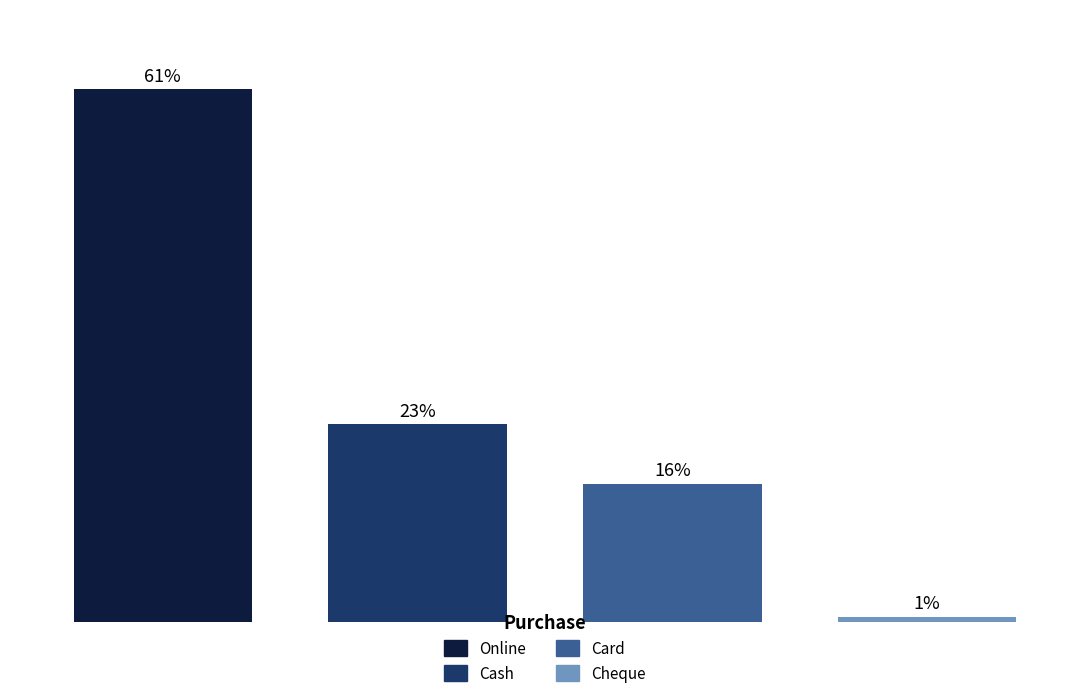

Rank the categories by value from highest to lowest.

0, 1, 2, 3